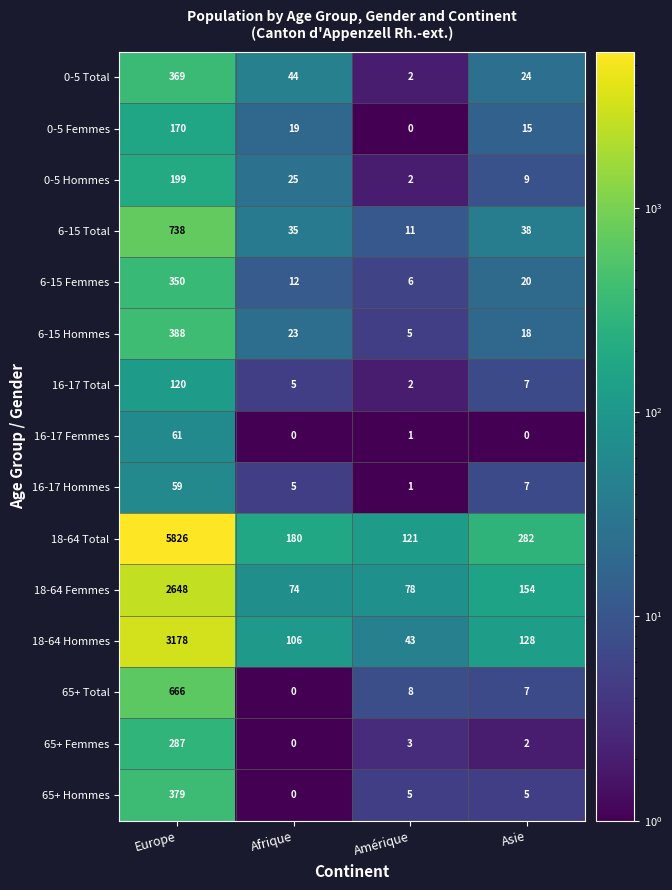

How many data points in 0-5 Femmes are less than 19?

2